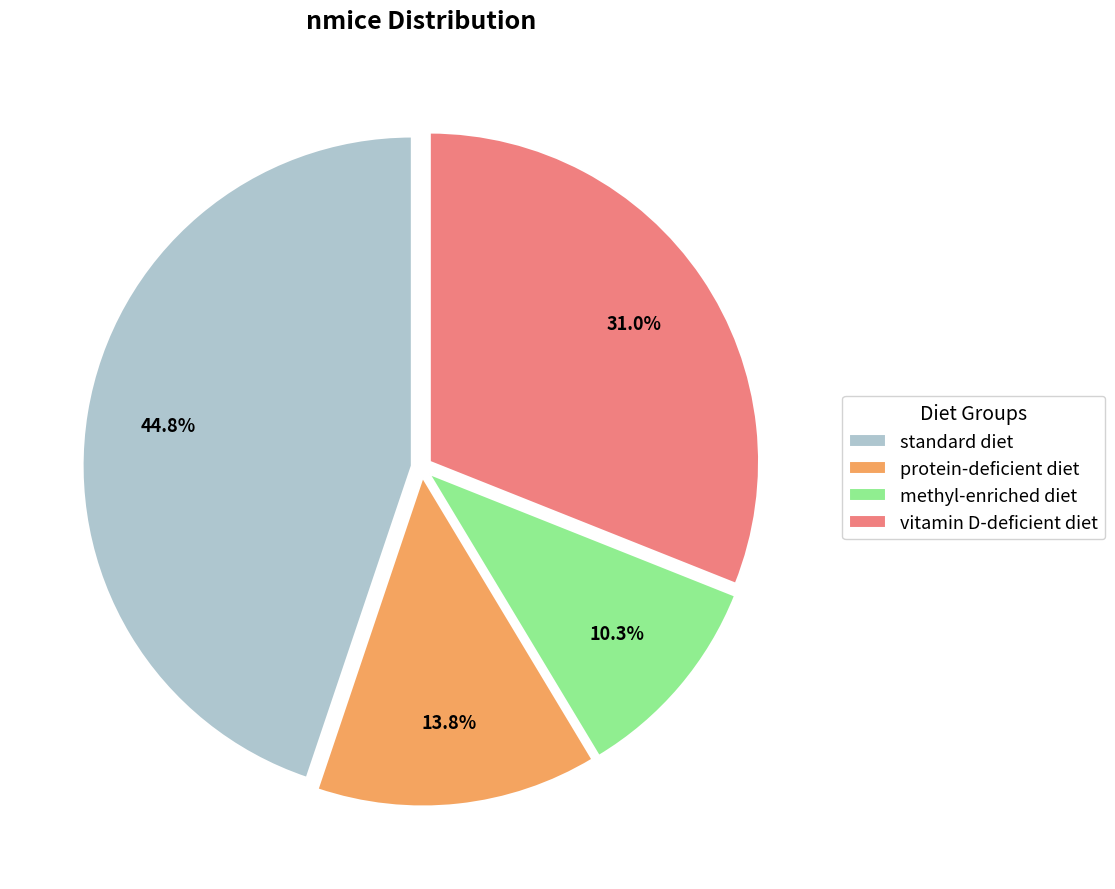

To the nearest percent, what is the combined percentage of standard diet and methyl-enriched diet?

55%